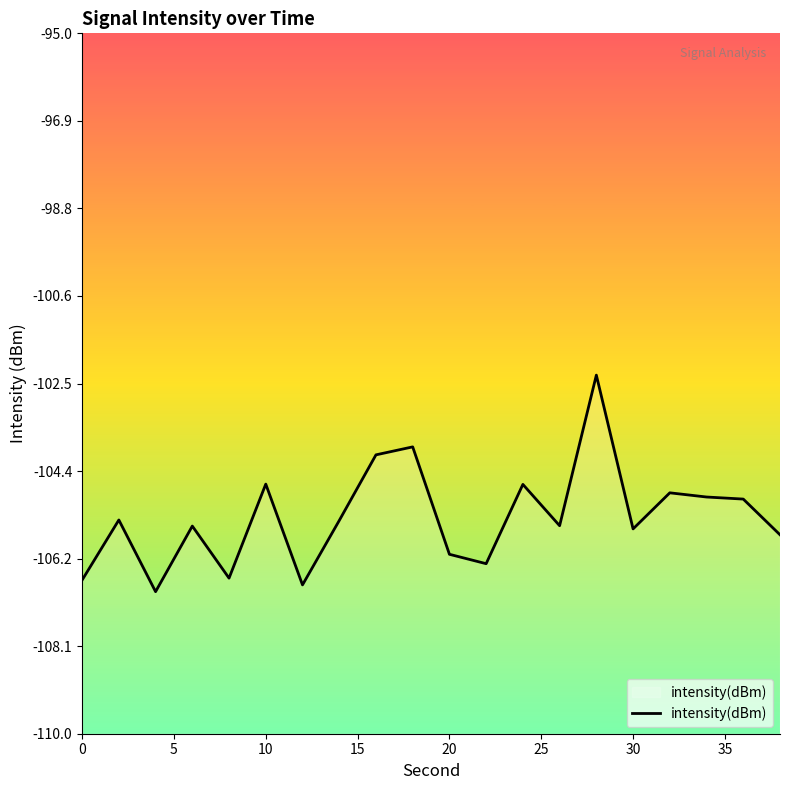

Is it true that the value at 30 is -105.6?

True